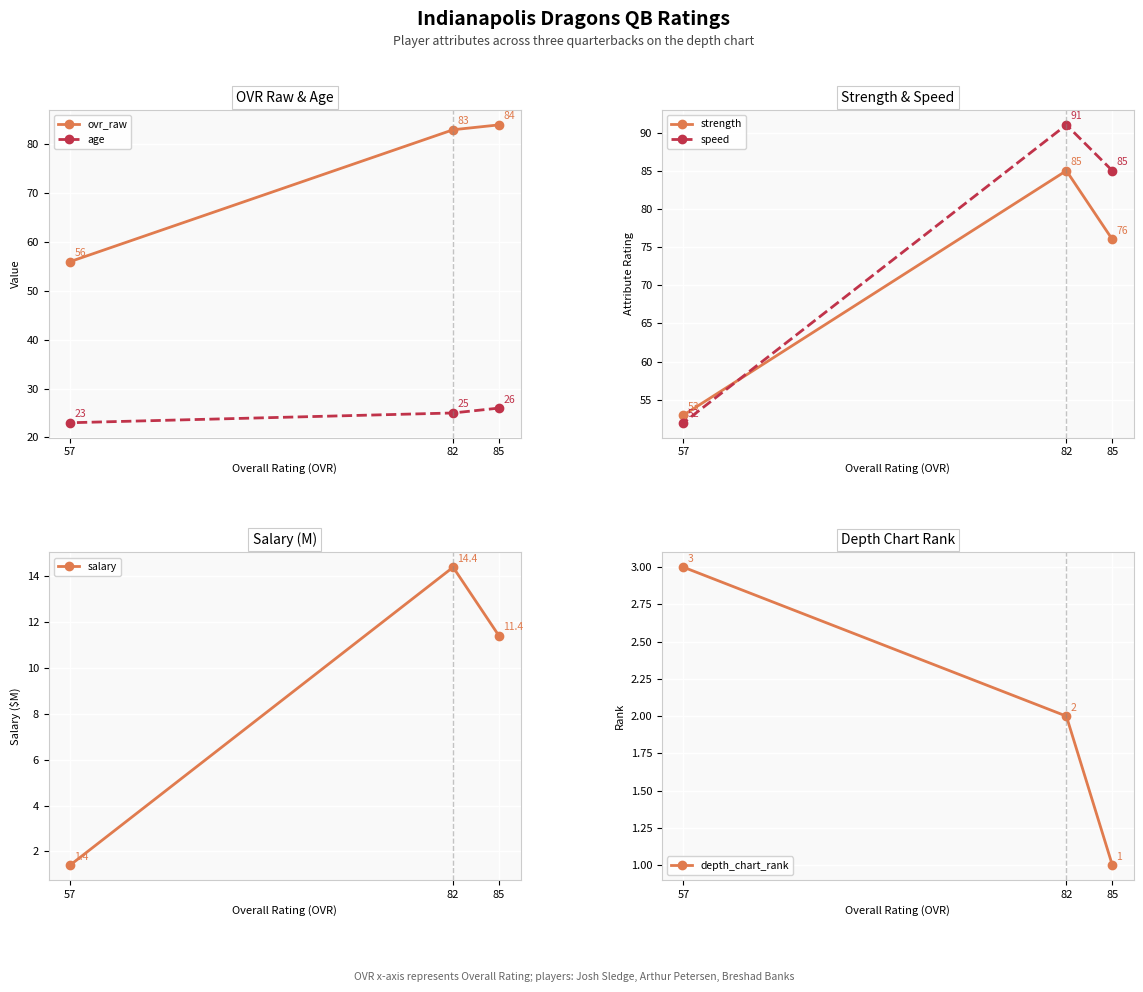

Between 82 and 57, which is larger?

82